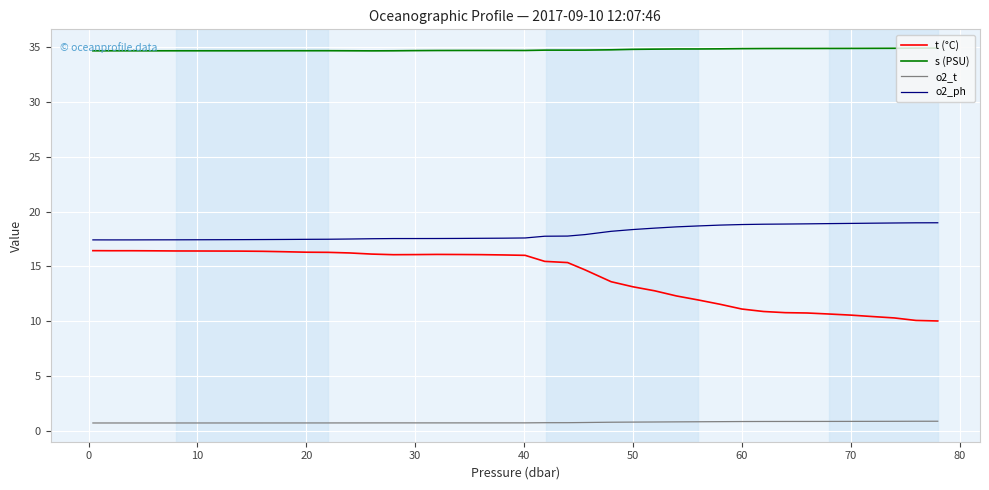

Which series has the largest range (max minus min)?

t (°C)